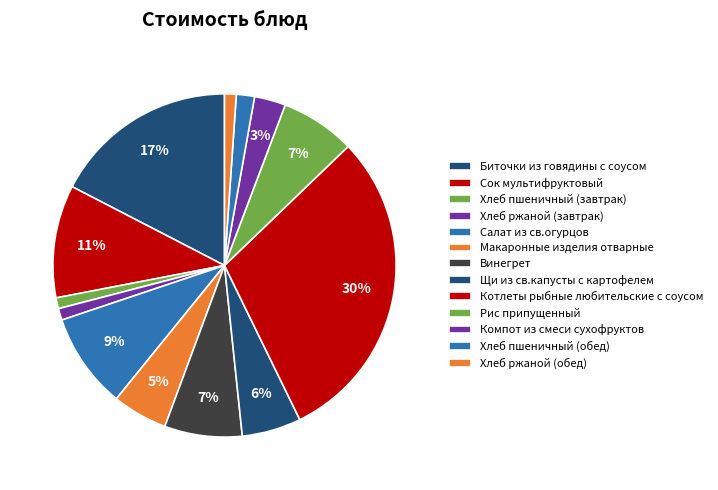

How many slices are in this pie chart?

13